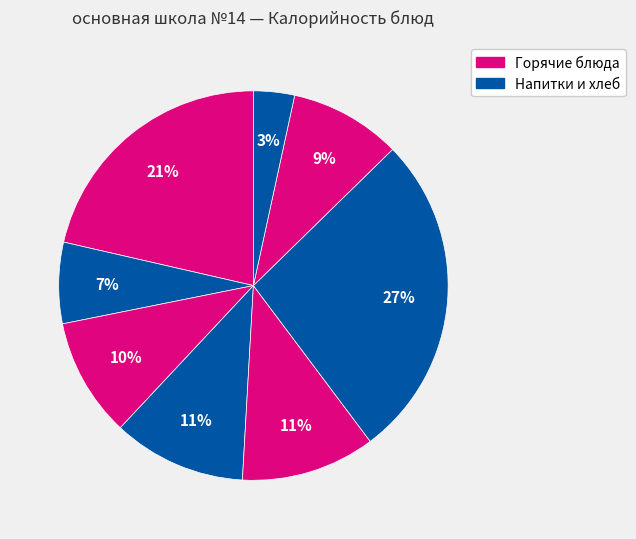

How many slices are in this pie chart?

8